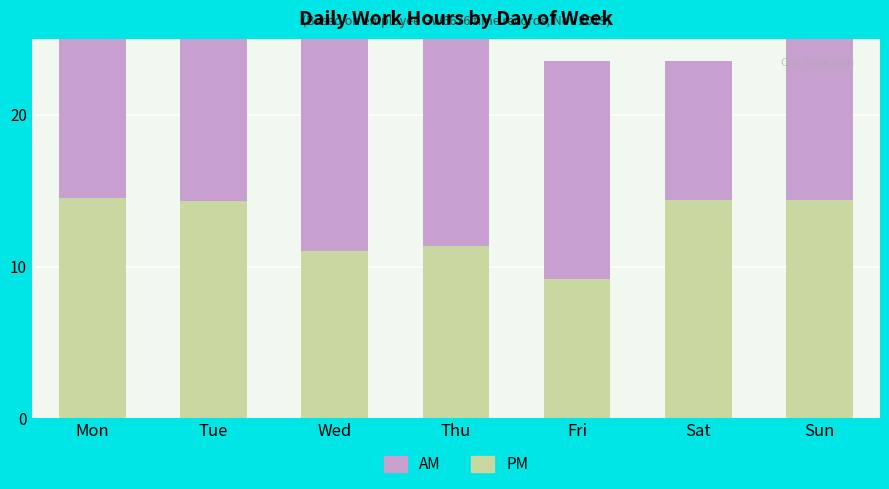

Reading left to right, what are all the values shown in this chart?

PM: Mon=14.5	Tue=14.3	Wed=11.0	Thu=11.4	Fri=9.2	Sat=14.4	Sun=14.4
AM: Mon=11.4	Tue=11.4	Wed=14.8	Thu=14.5	Fri=14.4	Sat=9.2	Sun=11.6